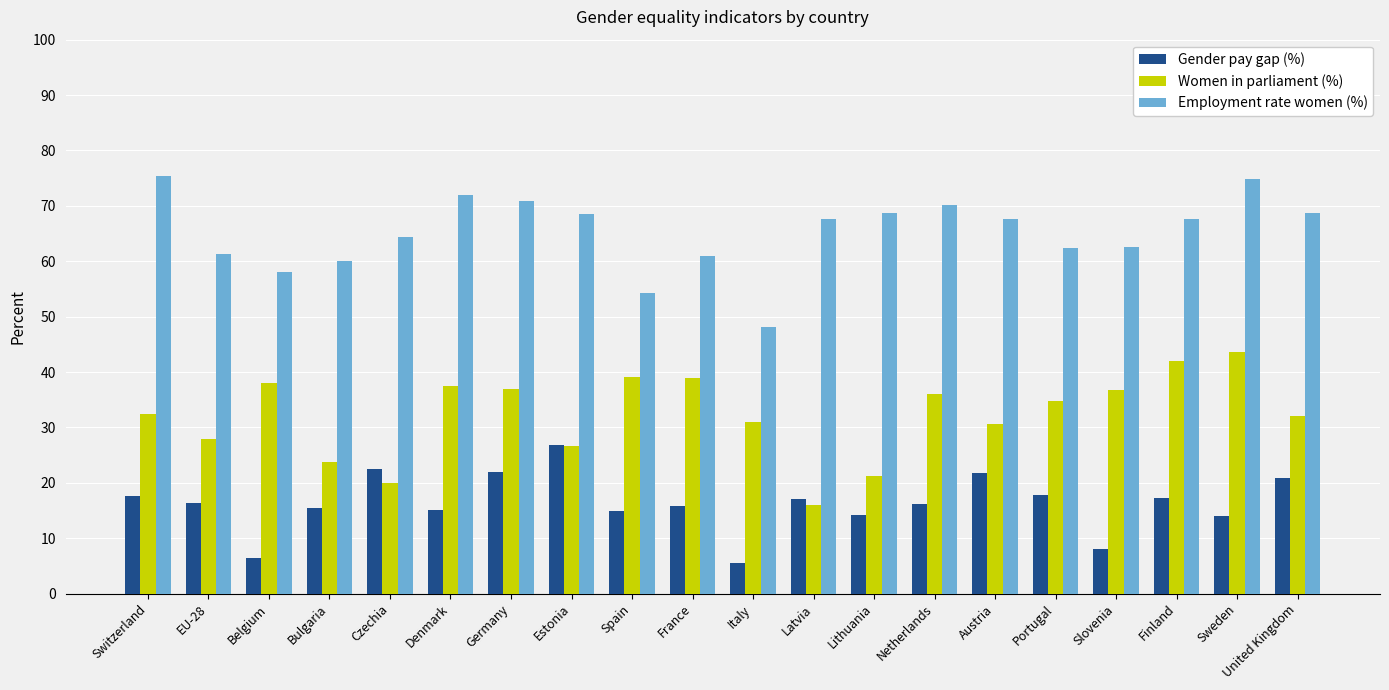

At Belgium, list the series in order from smallest to largest.

Gender pay gap (%), Women in parliament (%), Employment rate women (%)